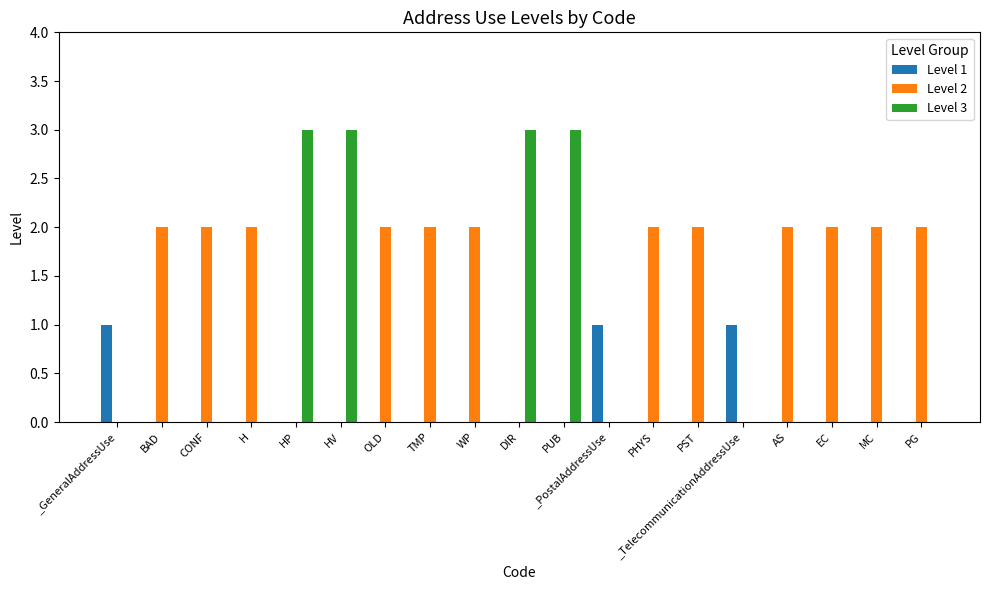

Which series has the largest total across all categories?

Level 2